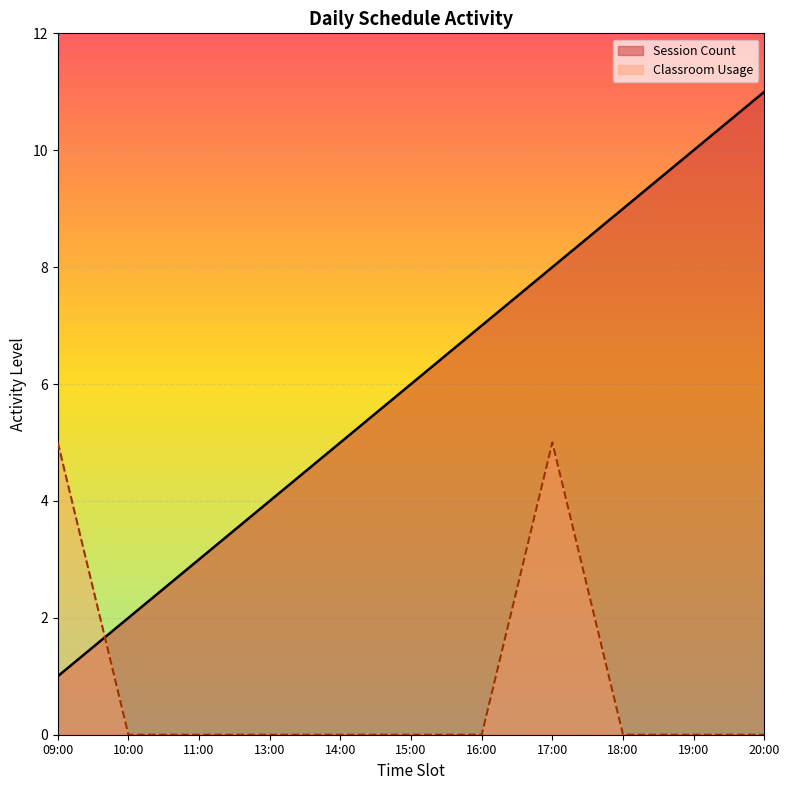

Reading left to right, what are all the values shown in this chart?

Session Count: 09:00=1	10:00=2	11:00=3	13:00=4	14:00=5	15:00=6	16:00=7	17:00=8	18:00=9	19:00=10	20:00=11
Classroom Usage: 09:00=5	10:00=0	11:00=0	13:00=0	14:00=0	15:00=0	16:00=0	17:00=5	18:00=0	19:00=0	20:00=0